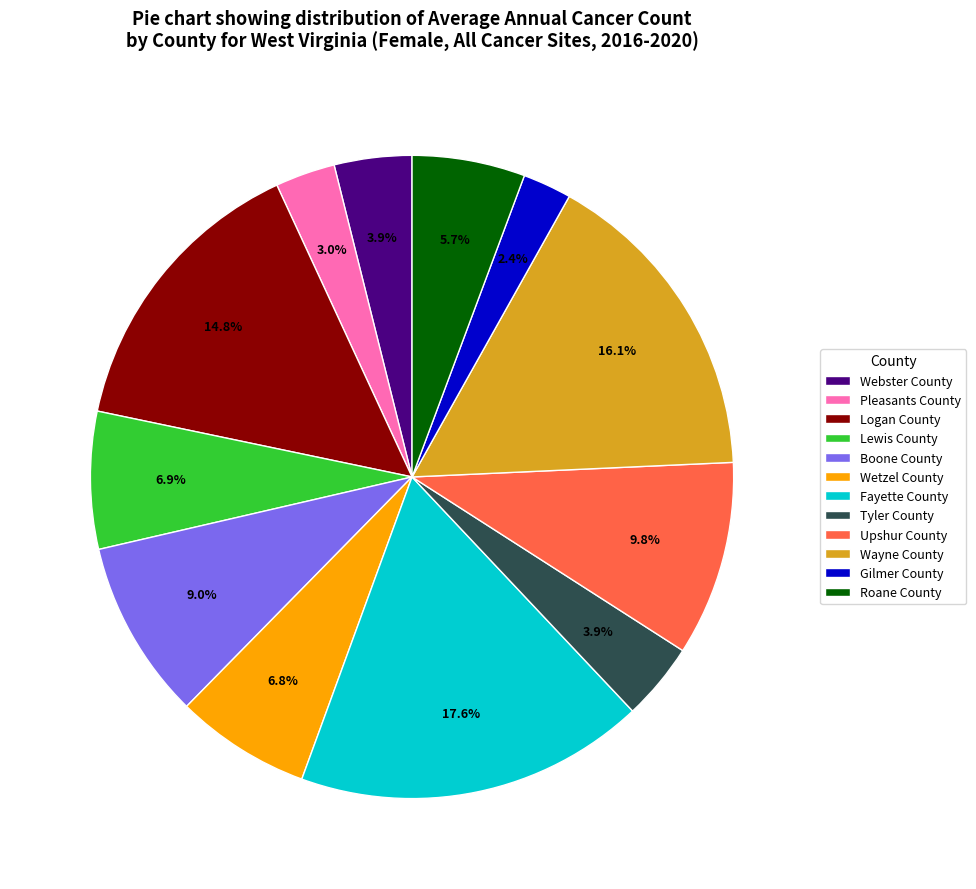

To the nearest percent, what portion does Lewis County represent?

7%